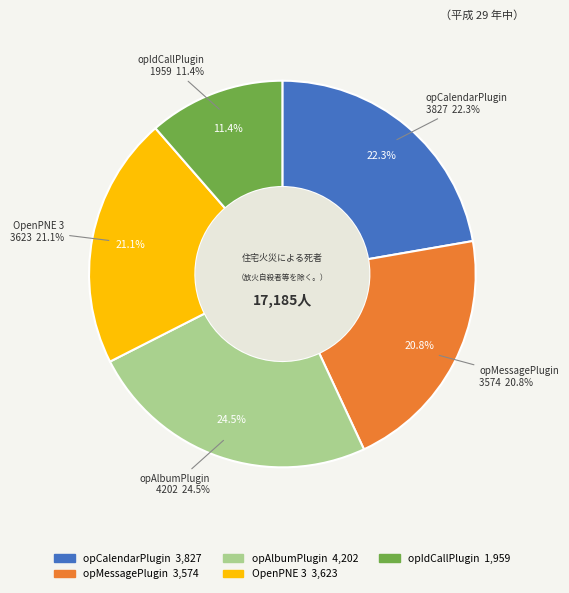

Which slice is the largest?

opAlbumPlugin